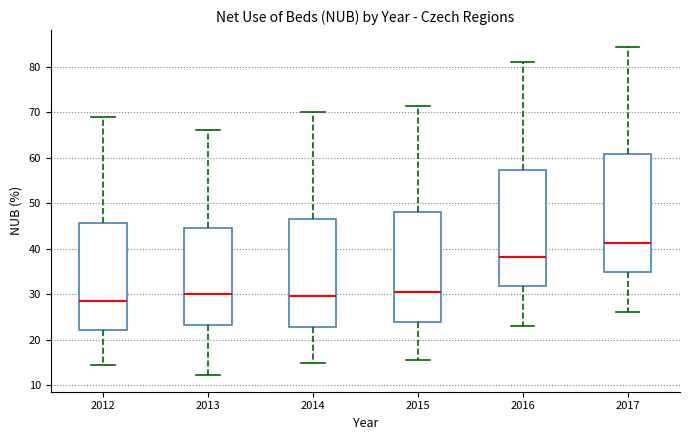

Where does the median line of the box at x = 2015 sit on the y-axis? The values are not printed on the chart, so give them approximately, as read against the axis.

31